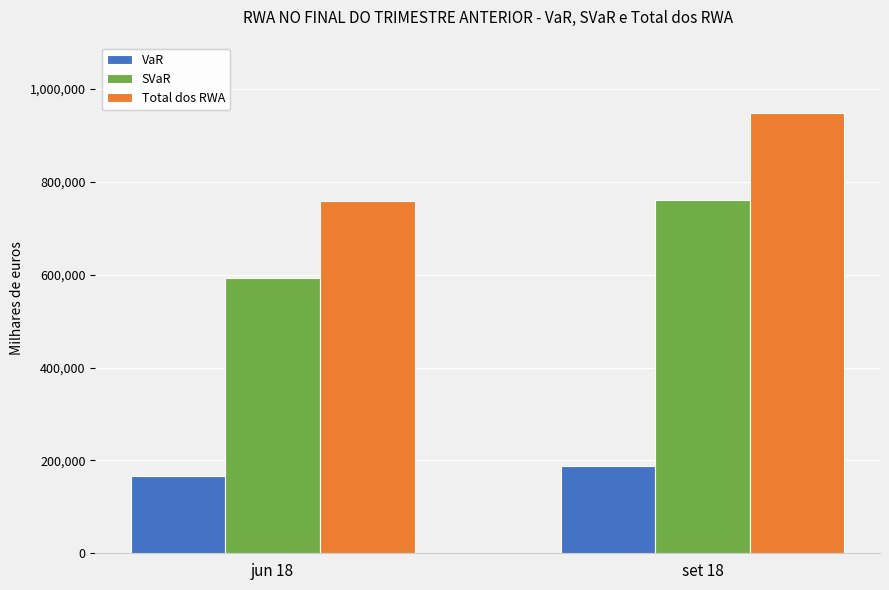

Is it true that Total dos RWA equals 947437.5 at set 18?

True